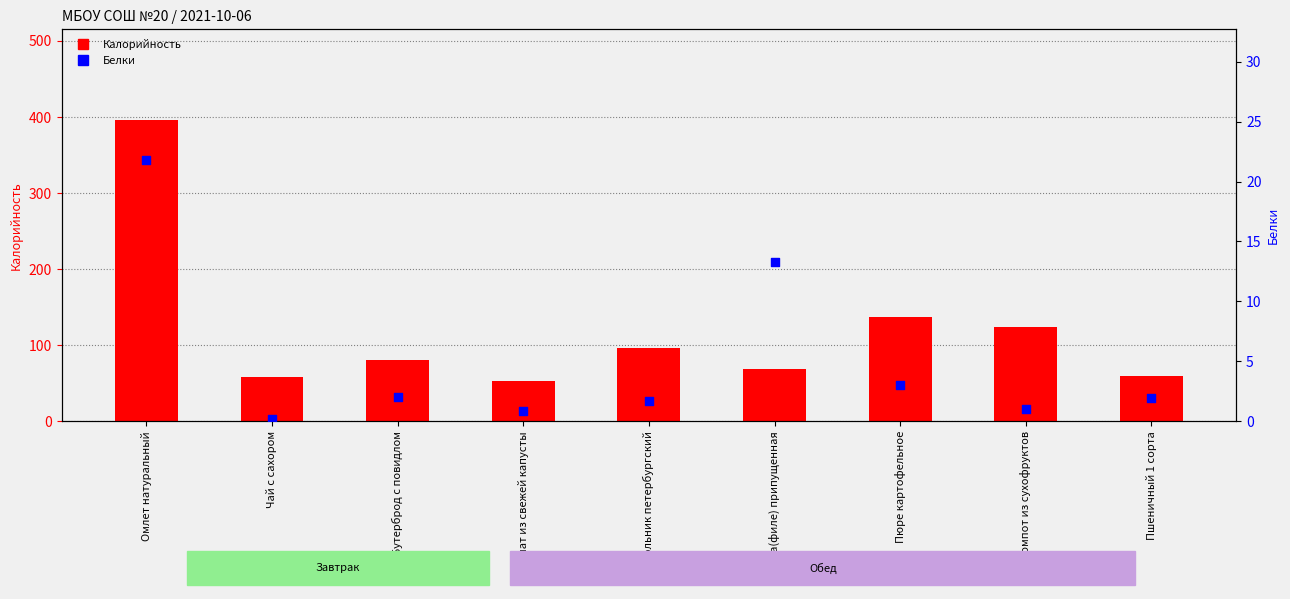

Which series reaches the minimum Y coordinate?

Белки